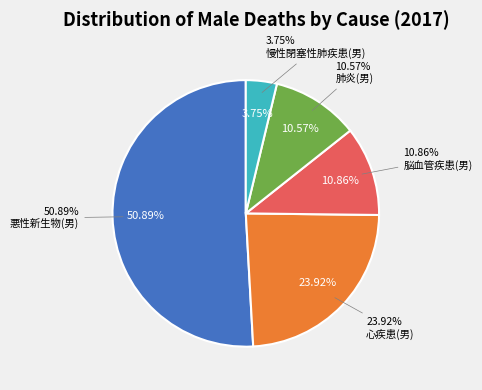

To the nearest percent, what percentage of the pie is 肺炎(男)?

11%